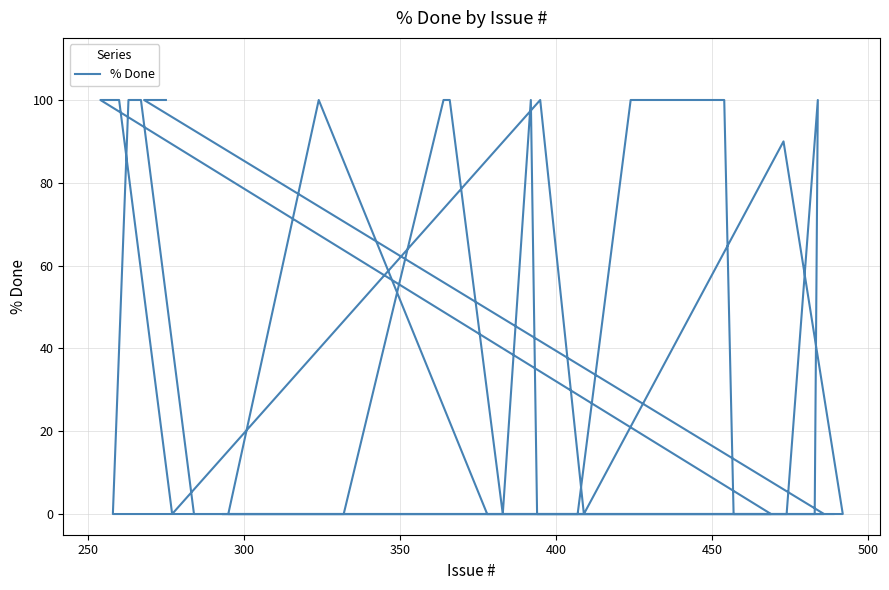

Reading left to right, extract all data points from this chart.

0	0	0	0	0	90	0	100	0	100	100	0	0	0	100	0	0	100	0	0	0	0	0	100	100	0	0	0	100	0	100	100	0	0	100	100	0	0	100	100